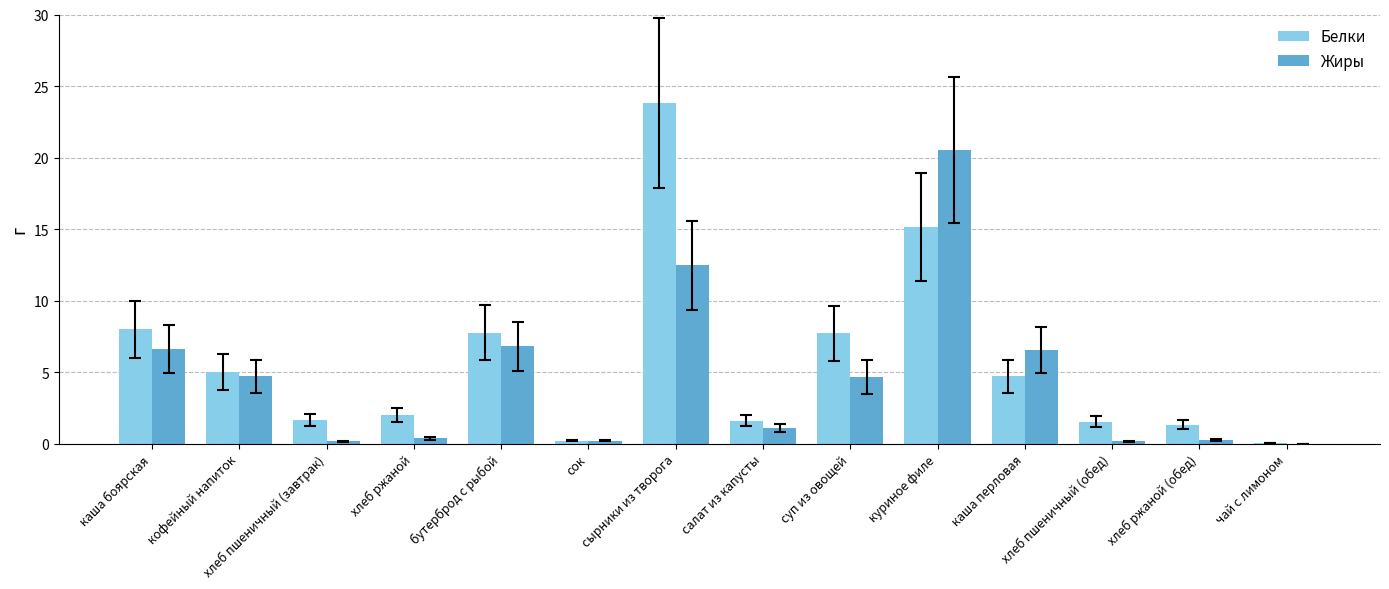

Does the chart contain stacked bars?

No